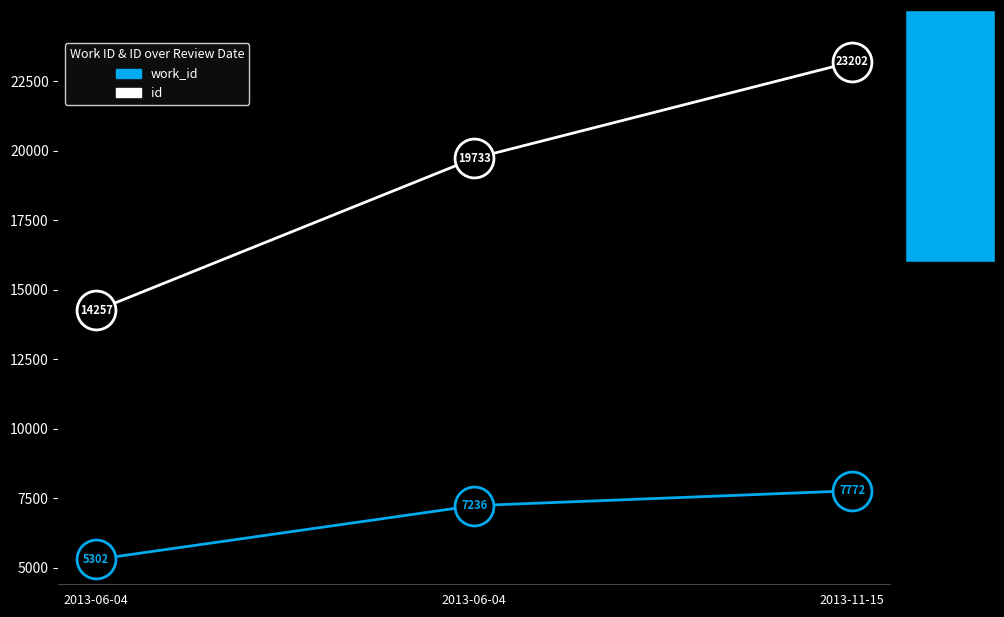

What are all the series names shown in the legend?

work_id, id